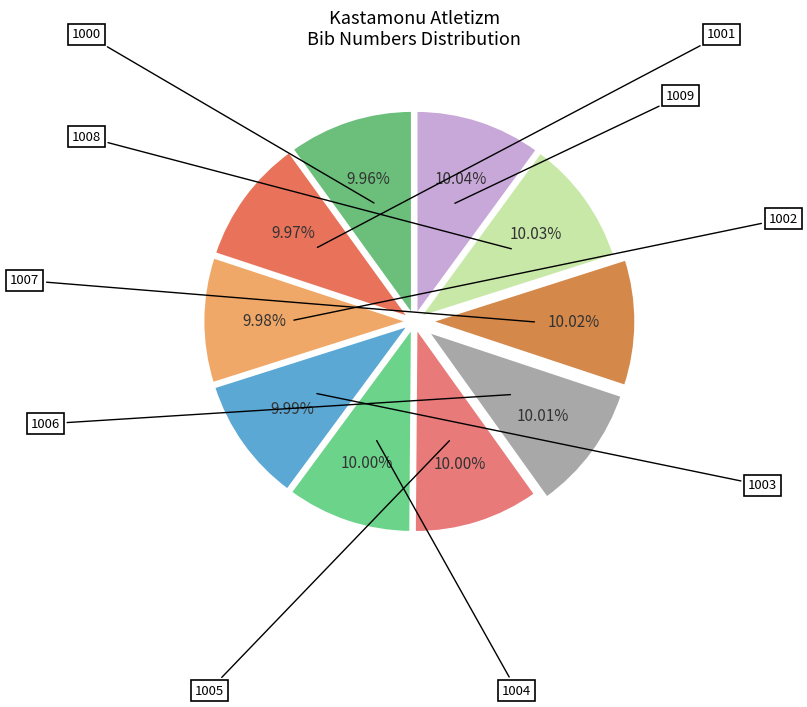

How many slices are in this pie chart?

10